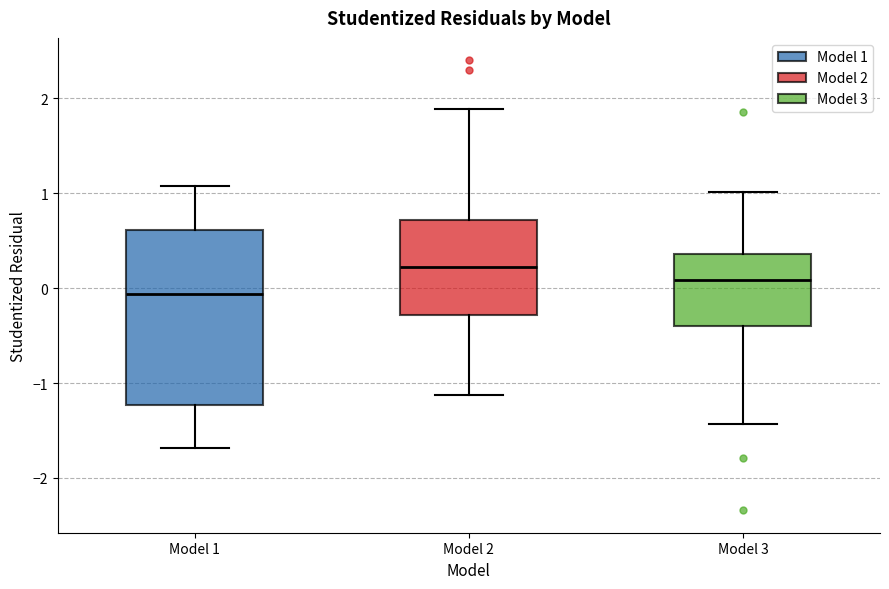

Reading left to right, transcribe this box plot: for each box, give where its median line is, the range the box spans, and where its two whiskers end, as read against the y-axis. The values are not printed on the chart, so give them approximately, as read against the axis.

Model 1: median -0.1, box -1.2 to 0.6, whiskers -1.7 to 1.1
Model 2: median 0.2, box -0.3 to 0.7, whiskers -1.1 to 1.9
Model 3: median 0.1, box -0.4 to 0.4, whiskers -1.4 to 1.0